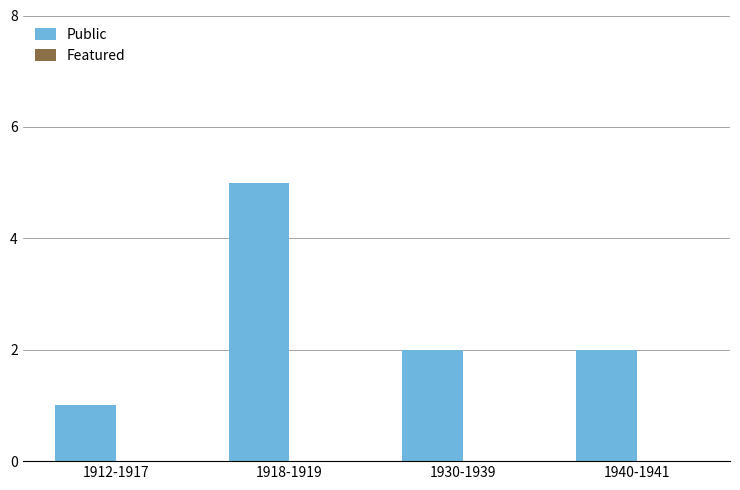

Which label corresponds to the smallest value in the chart?

1912-1917